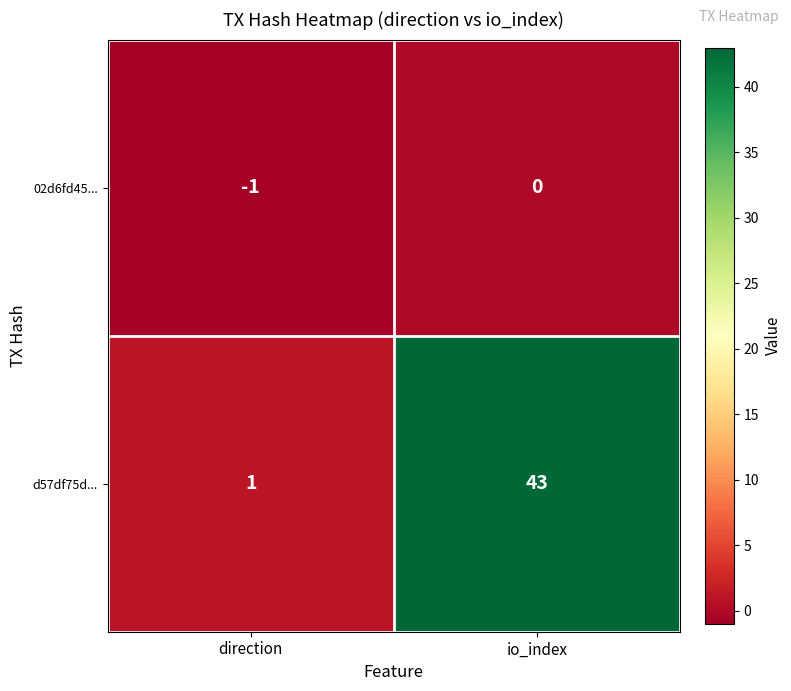

Reading right to left, list all the values displayed in this chart.

02d6fd45...: 0	-1
d57df75d...: 43	1